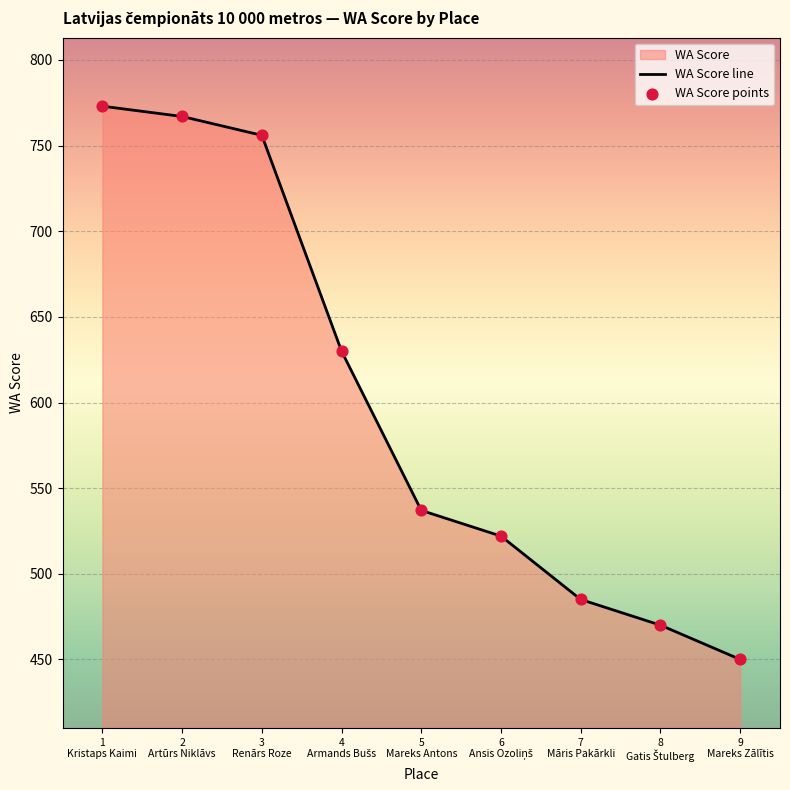

What is the difference between the maximum and minimum values?

323